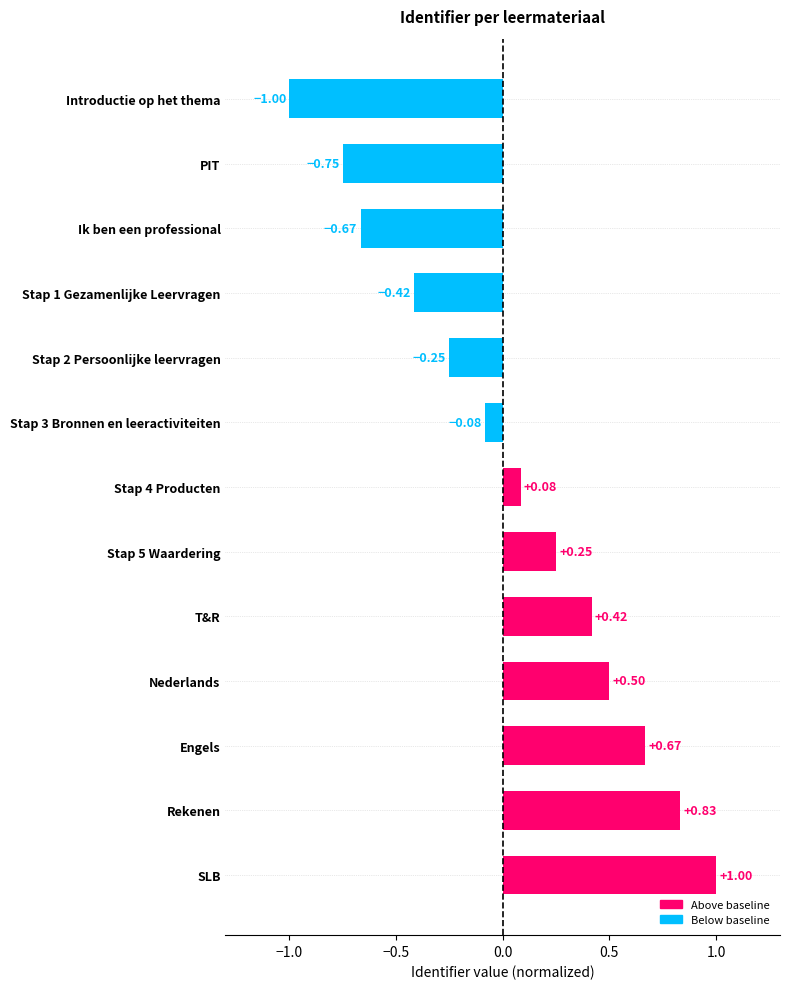

At which category does the chart reach its peak across all series?

SLB